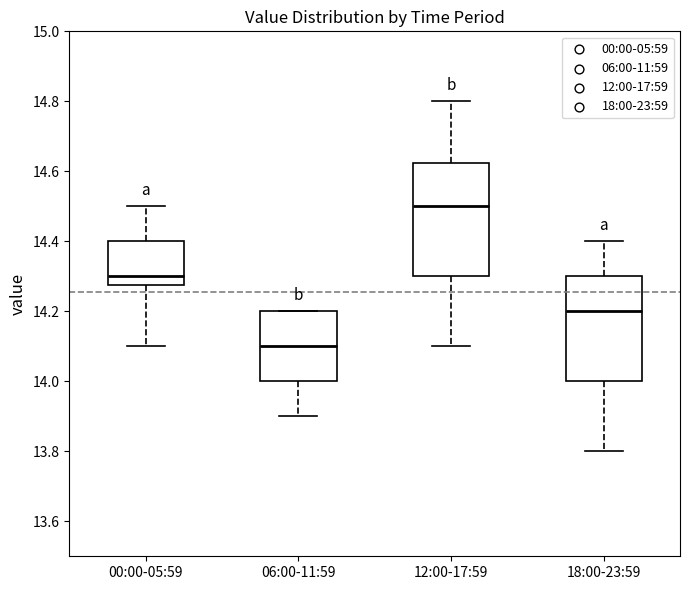

Which box is the tallest, from its lower edge to its upper edge?

12:00-17:59